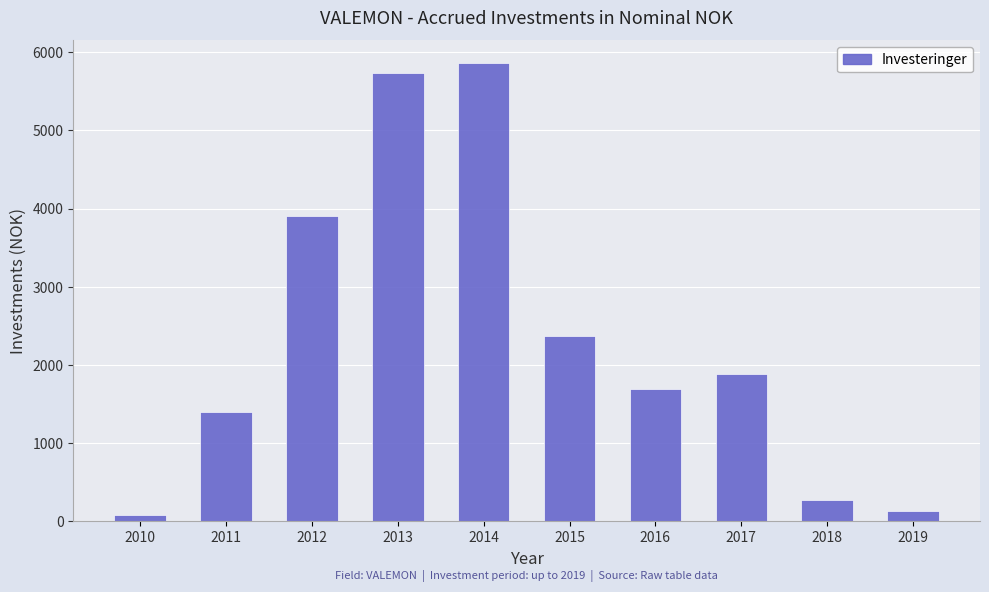

What is the difference between the maximum and minimum values?

5773